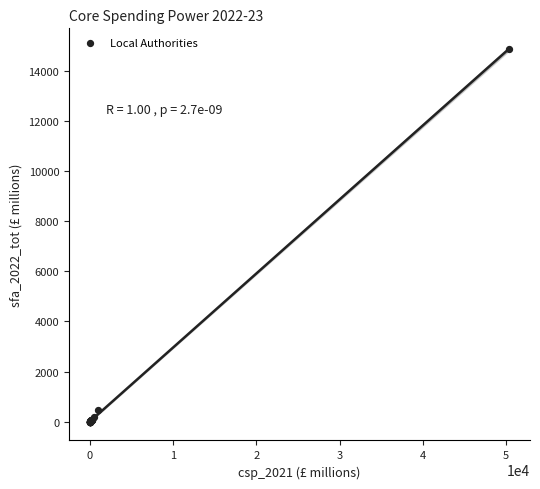

What Y value in the scatter plot is closest to 7441?

473.8